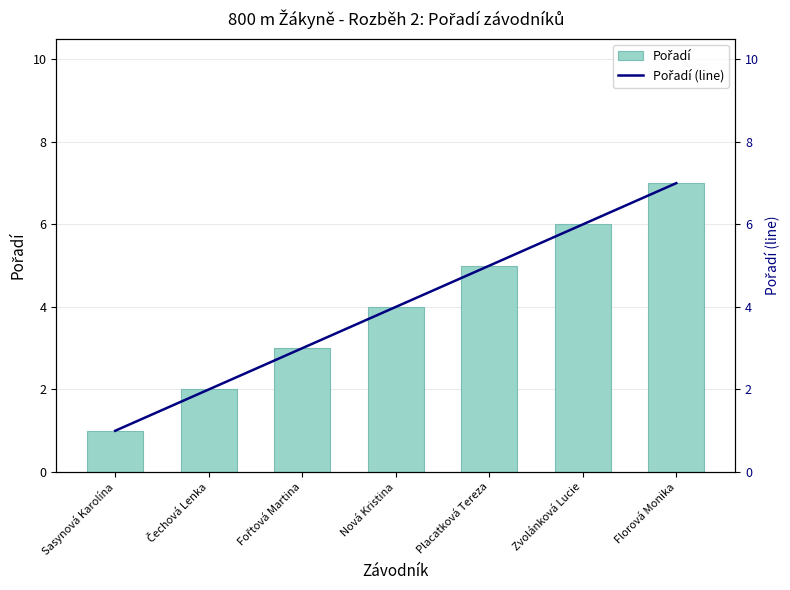

At which label does Pořadí (line) first exceed 4?

Placatková Tereza